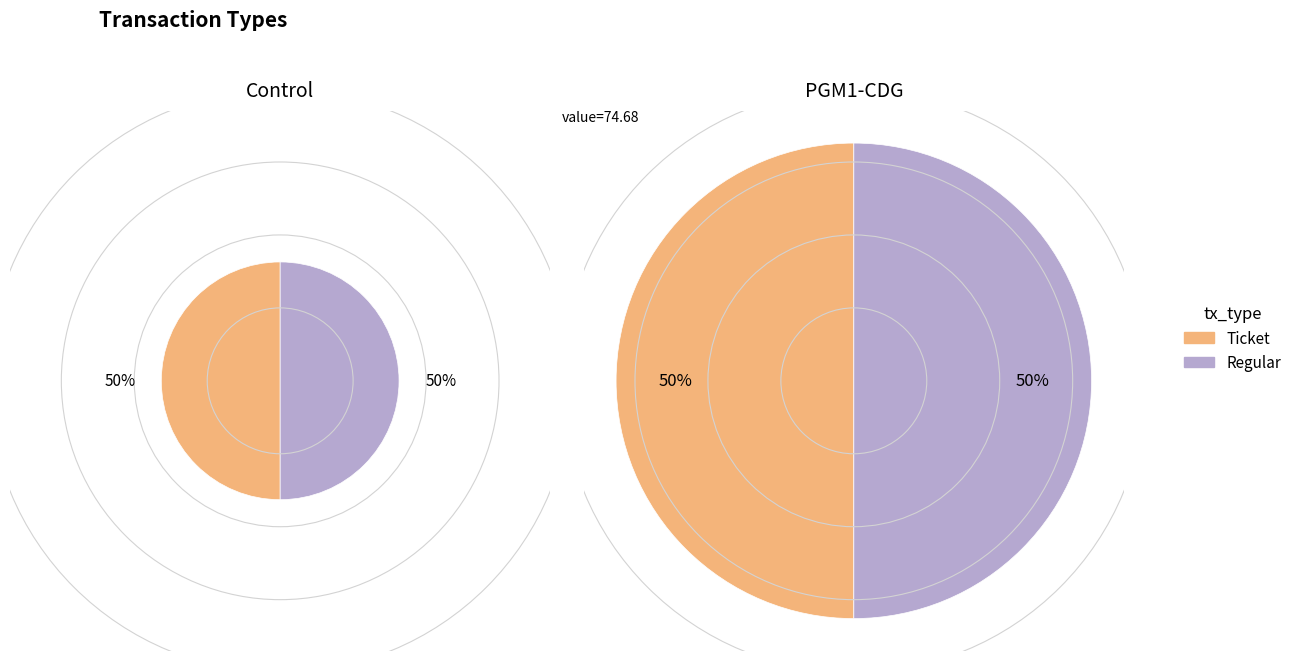

What is the smallest slice in the pie chart?

Ticket